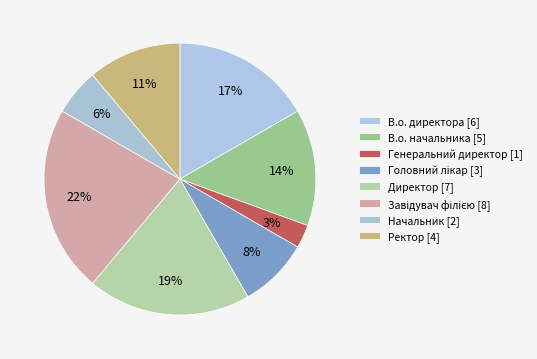

Which has a higher value, В.о. директора or В.о. начальника?

В.о. директора